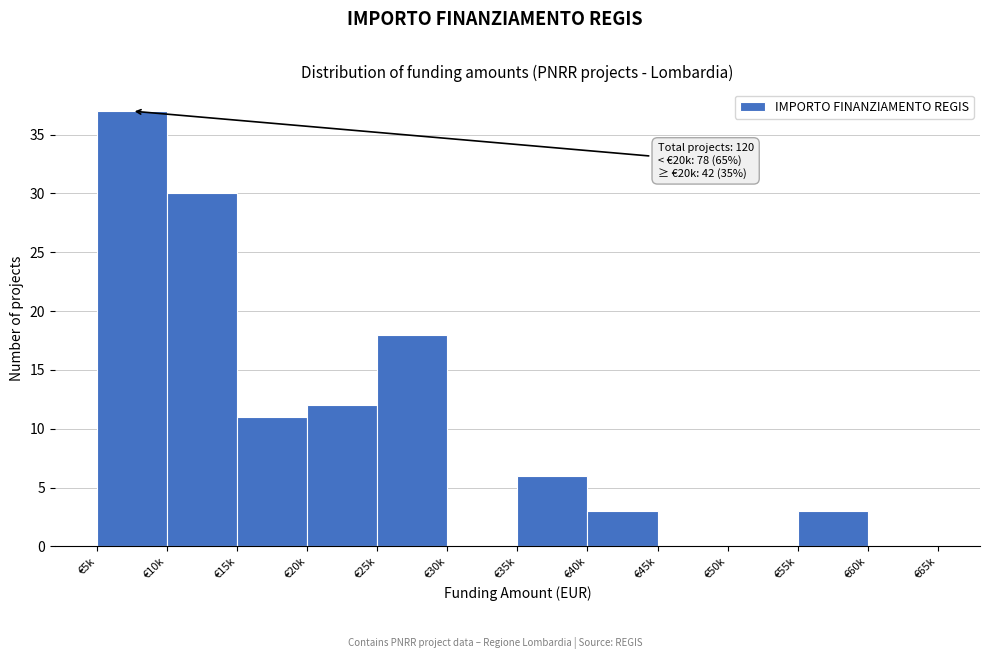

Reading left to right, what are all the values shown in this chart?

€5k=37	€10k=30	€15k=11	€20k=12	€25k=18	€30k=0	€35k=6	€40k=3	€45k=0	€50k=0	€55k=3	€60k=0